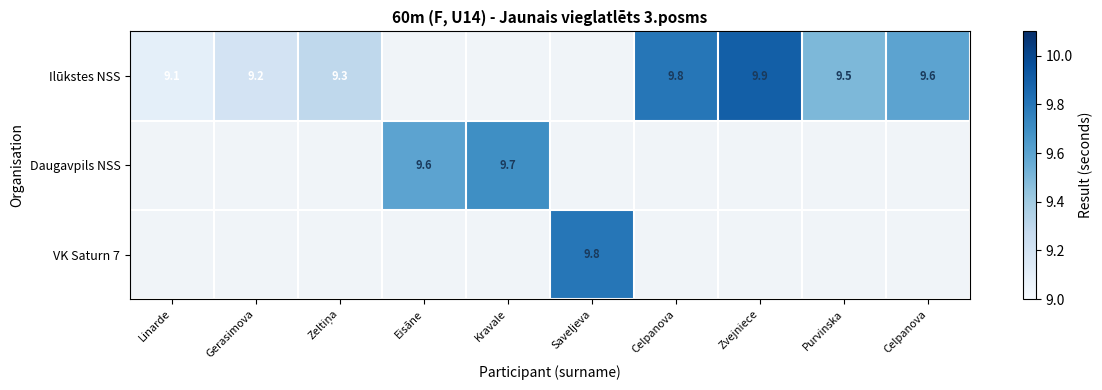

Between Linarde and Celpanova, which series saw the biggest shift?

Ilūkstes NSS